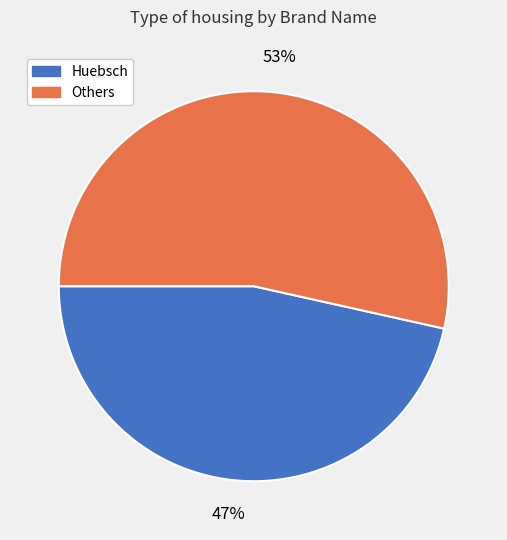

Is there any slice that represents more than half of the pie?

Yes